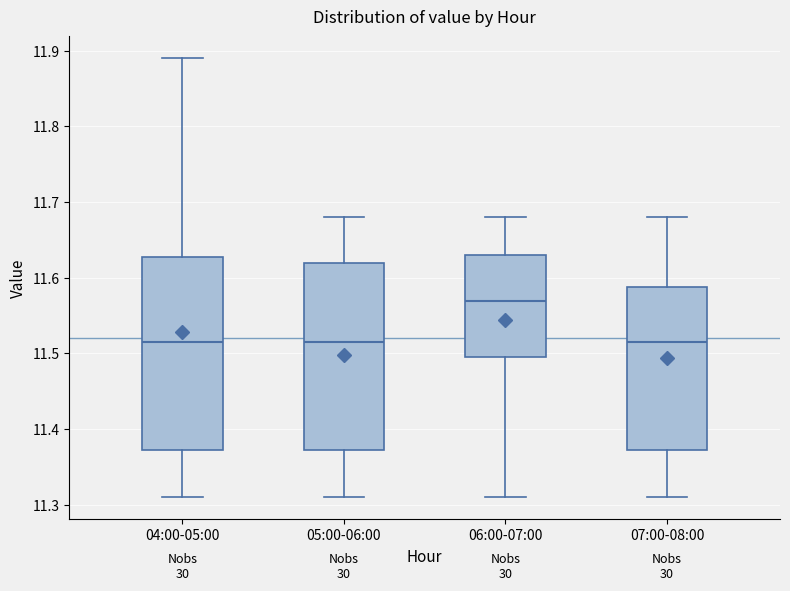

Reading left to right, read every box against the y-axis: the position of its median line, the range the box covers, and the ends of its whiskers. The values are not printed on the chart, so give them approximately, as read against the axis.

04:00-05:00: median 11.52, box 11.37 to 11.63, whiskers 11.31 to 11.89
05:00-06:00: median 11.52, box 11.37 to 11.62, whiskers 11.31 to 11.68
06:00-07:00: median 11.57, box 11.50 to 11.63, whiskers 11.31 to 11.68
07:00-08:00: median 11.52, box 11.37 to 11.59, whiskers 11.31 to 11.68